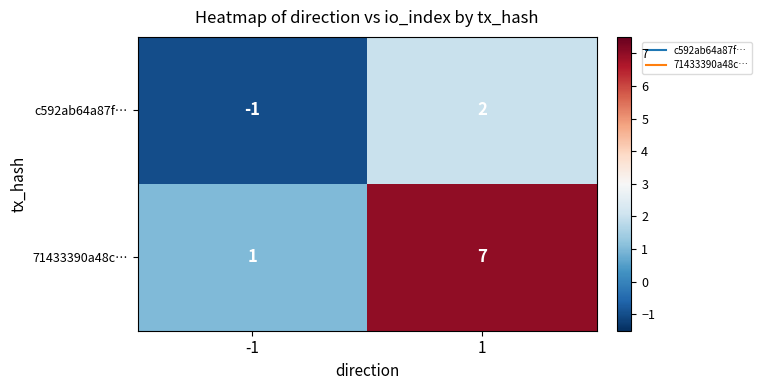

Reading right to left, transcribe all the data shown in this chart.

c592ab64a87f…: 1=2	-1=-1
71433390a48c…: 1=7	-1=1